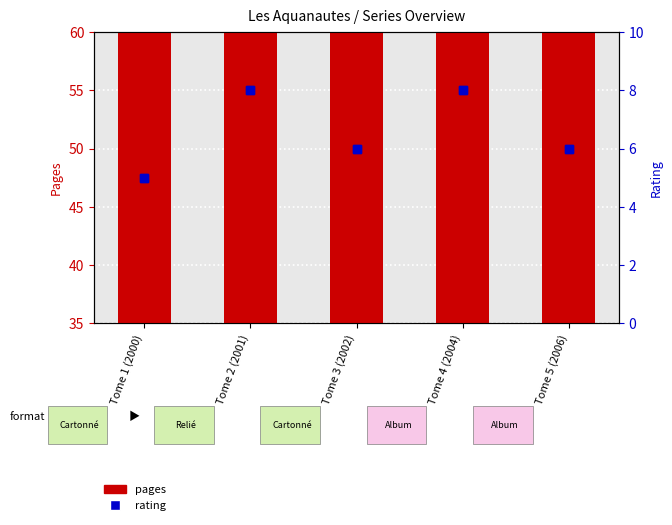

Read the rating value at Tome 3 (2002).

6